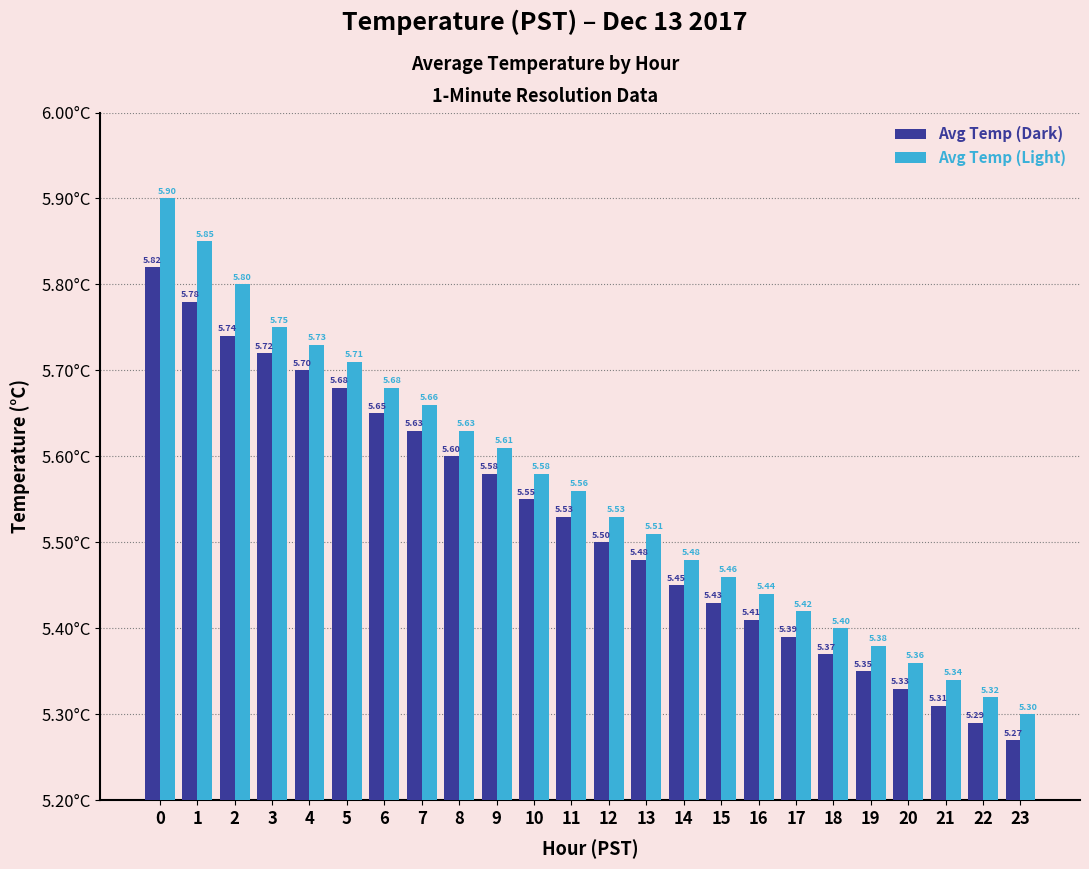

What is the difference between the second highest and minimum values in the Avg Temp (Dark) series?

0.5